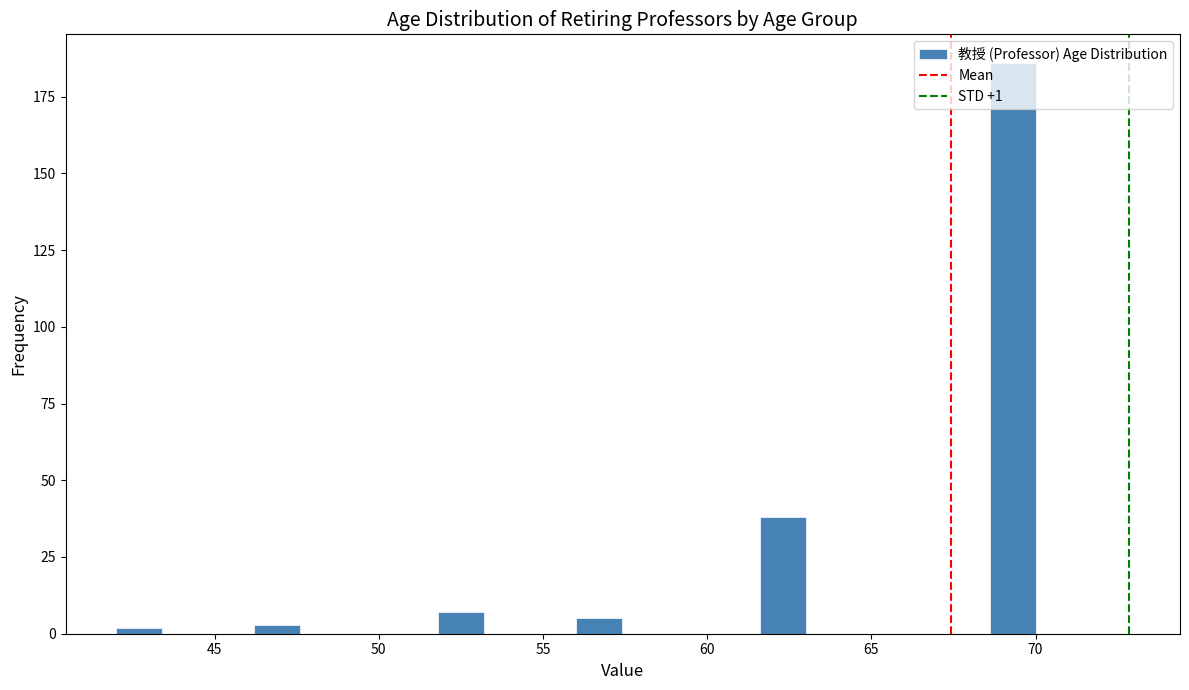

Around what value on the x-axis is the tallest bar? Give the approximate position of its centre, as read against the axis.

69.5